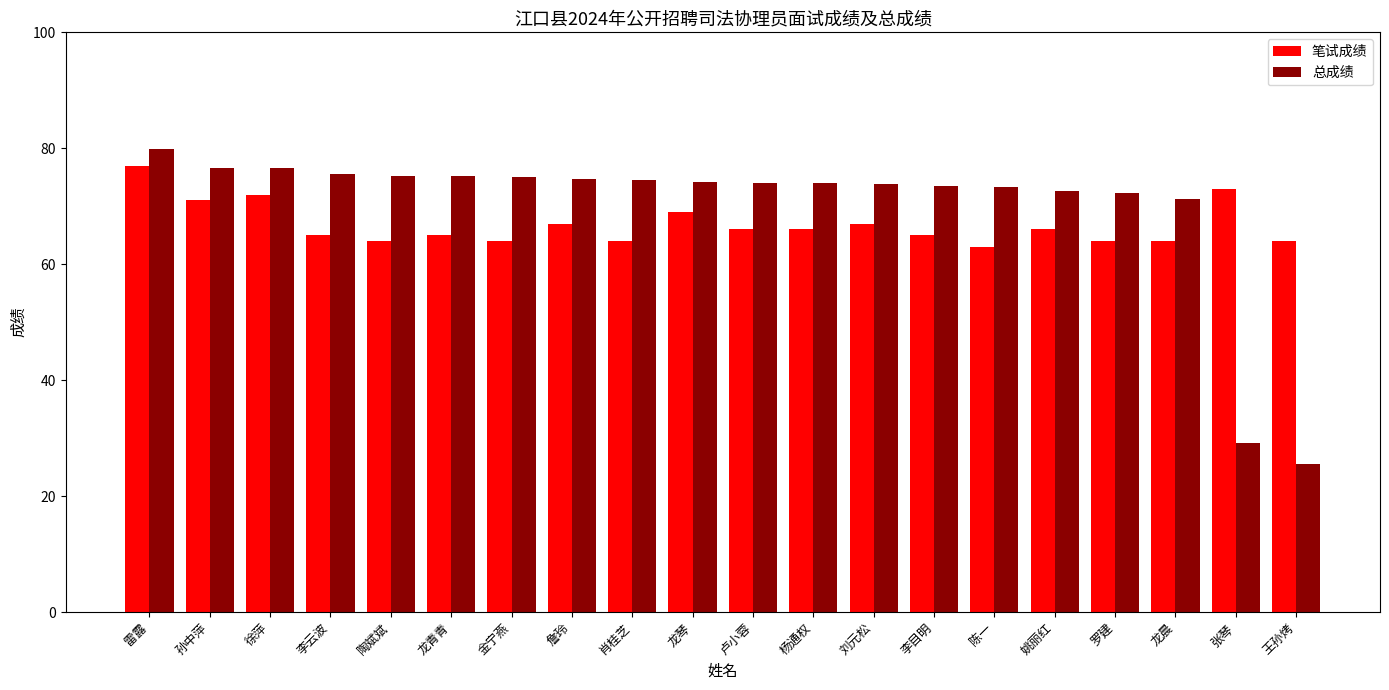

At 詹玲, list the series in order from smallest to largest.

笔试成绩, 总成绩